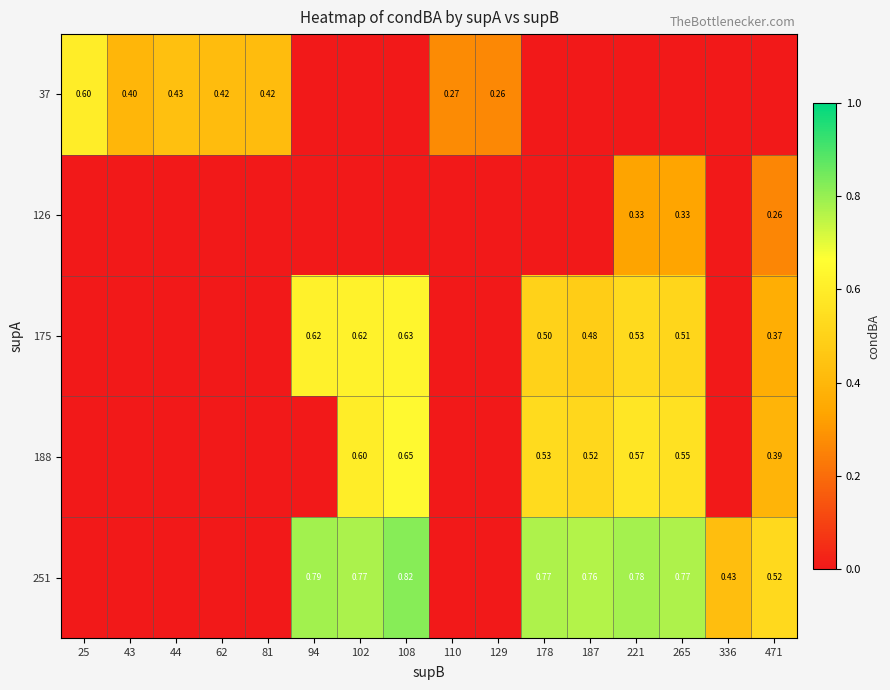

Is the value of 188 at 187 greater than the value of 175 at 94?

No